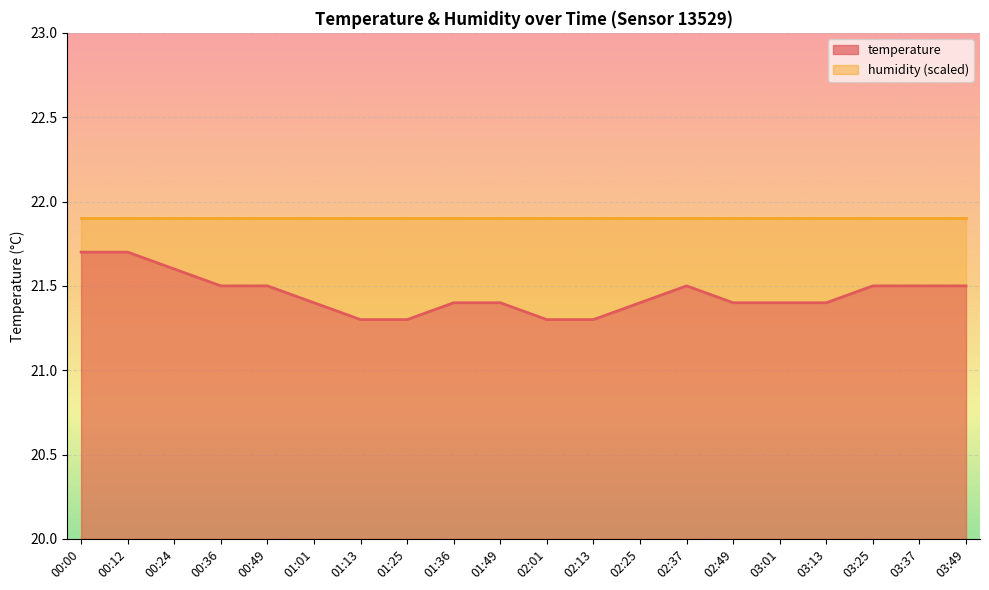

Which label corresponds to the largest value in the chart?

00:00